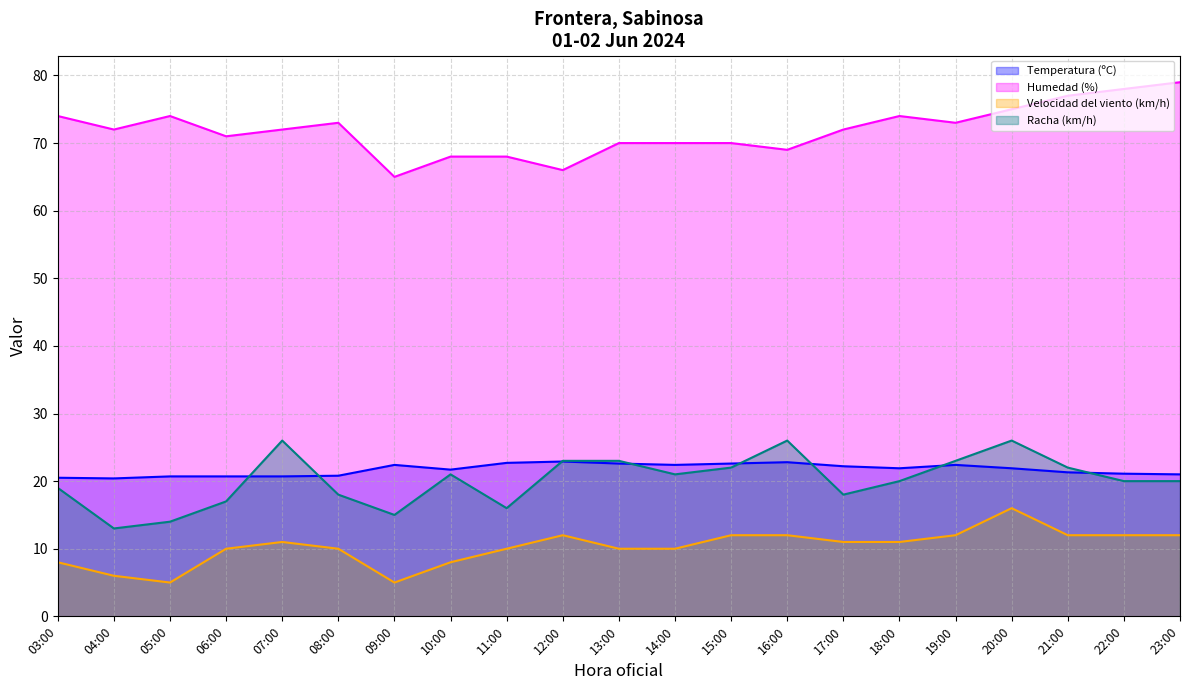

List the labels in order of Racha (km/h) value, largest first.

07:00, 16:00, 20:00, 12:00, 13:00, 19:00, 15:00, 21:00, 10:00, 14:00, 18:00, 22:00, 23:00, 03:00, 08:00, 17:00, 06:00, 11:00, 09:00, 05:00, 04:00